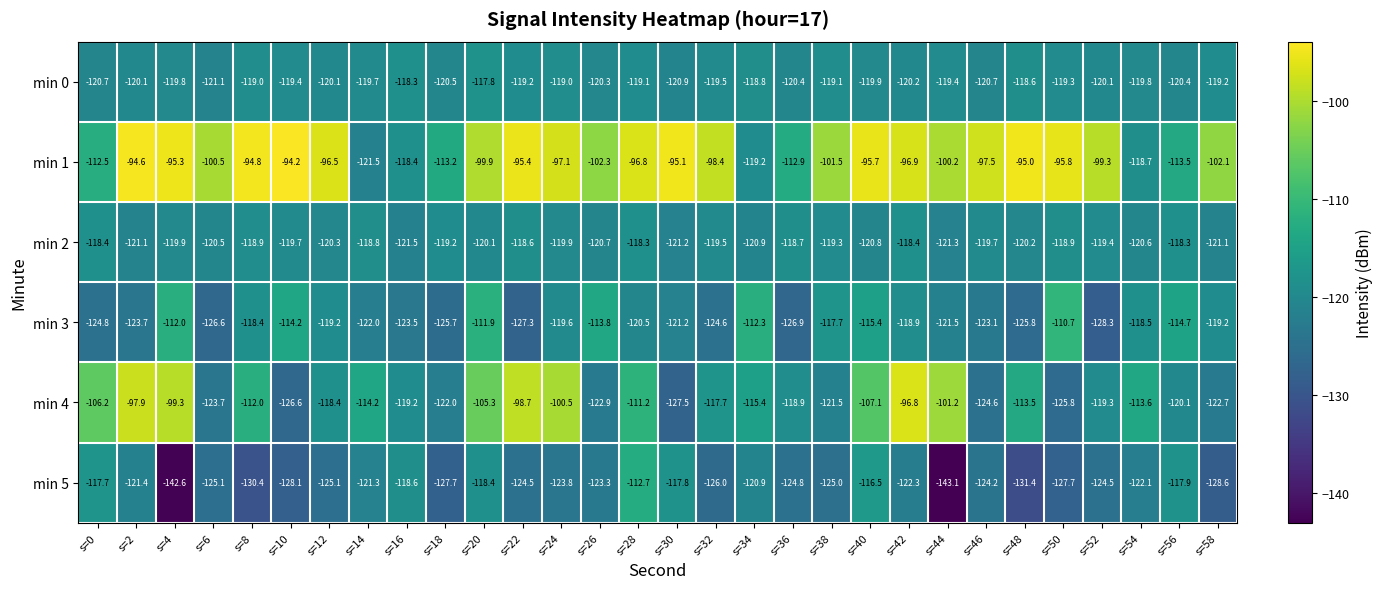

The min 0 series shows -25.1 at s=0. True or false?

False